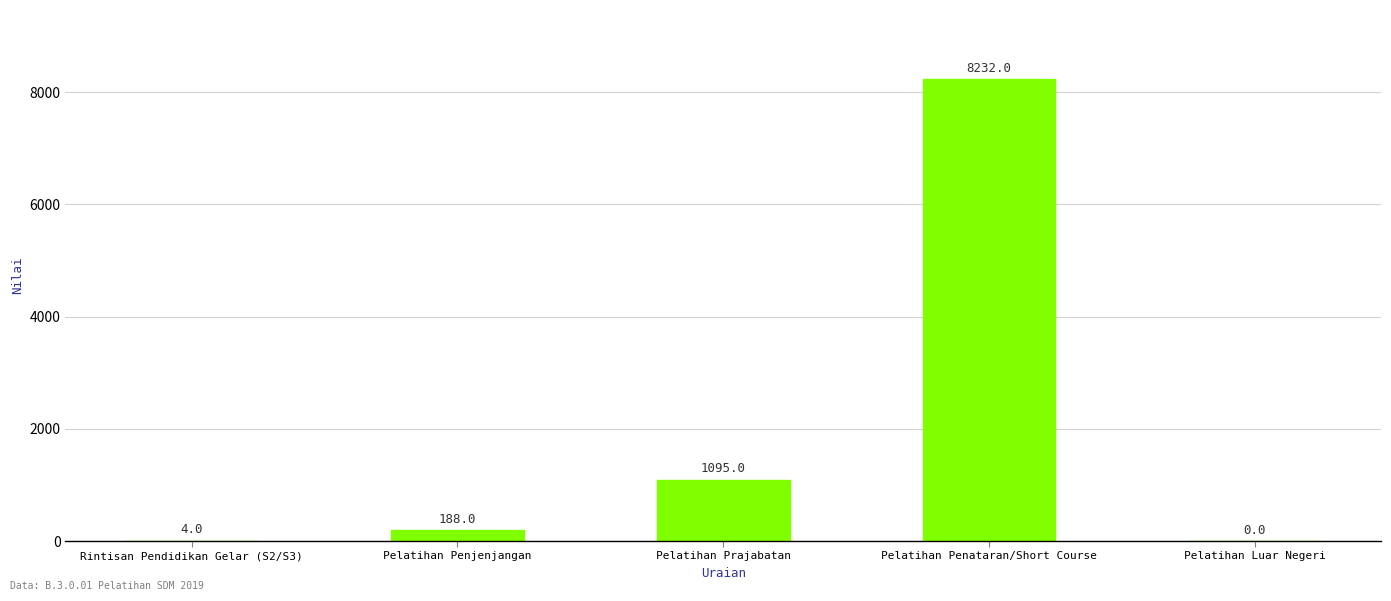

What is the sum of the values at Pelatihan Luar Negeri and Pelatihan Penataran/Short Course?

8232